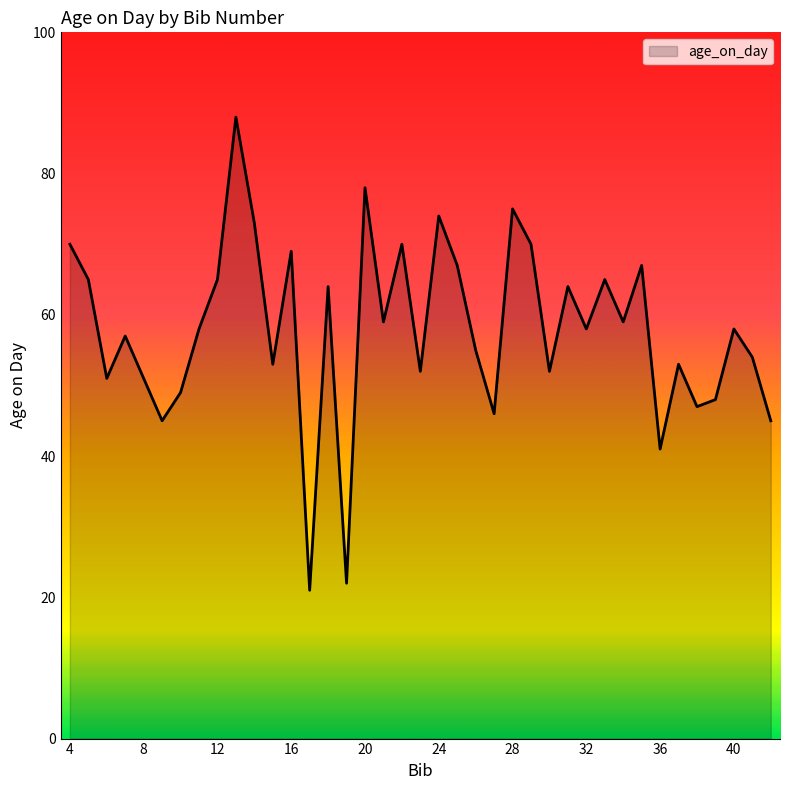

What is the difference between the second highest and minimum values?

57